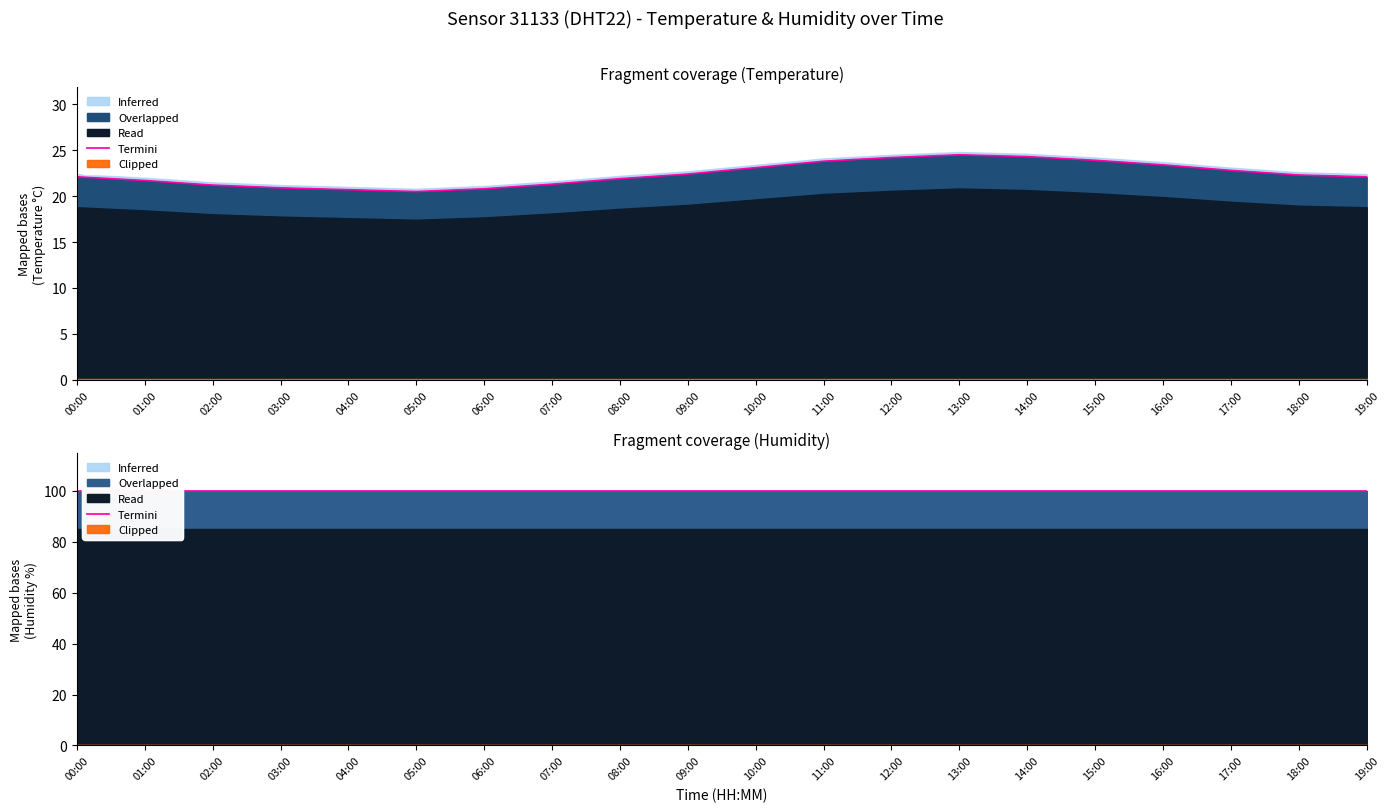

List the labels in order of value, largest first.

13:00, 14:00, 12:00, 15:00, 11:00, 16:00, 10:00, 17:00, 09:00, 18:00, 00:00, 19:00, 08:00, 01:00, 07:00, 02:00, 03:00, 06:00, 04:00, 05:00